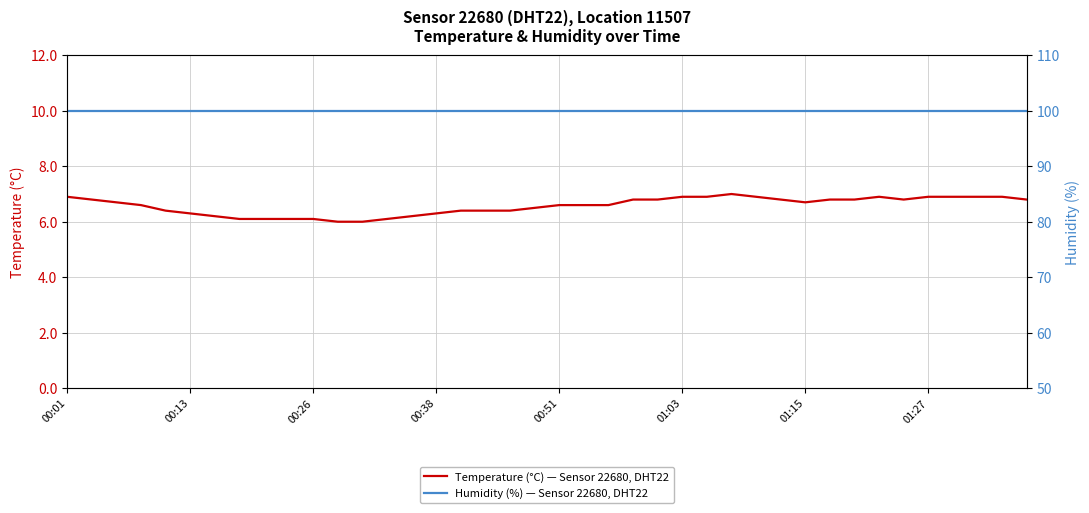

The value of Temperature (°C) — Sensor 22680, DHT22 at 00:13 is 2.2. True or false?

False